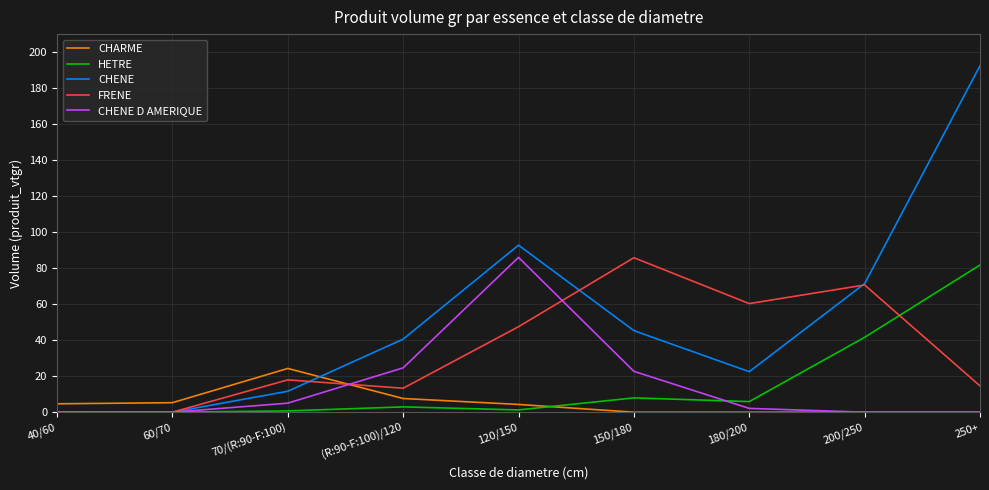

Count the number of categories in the chart.

9